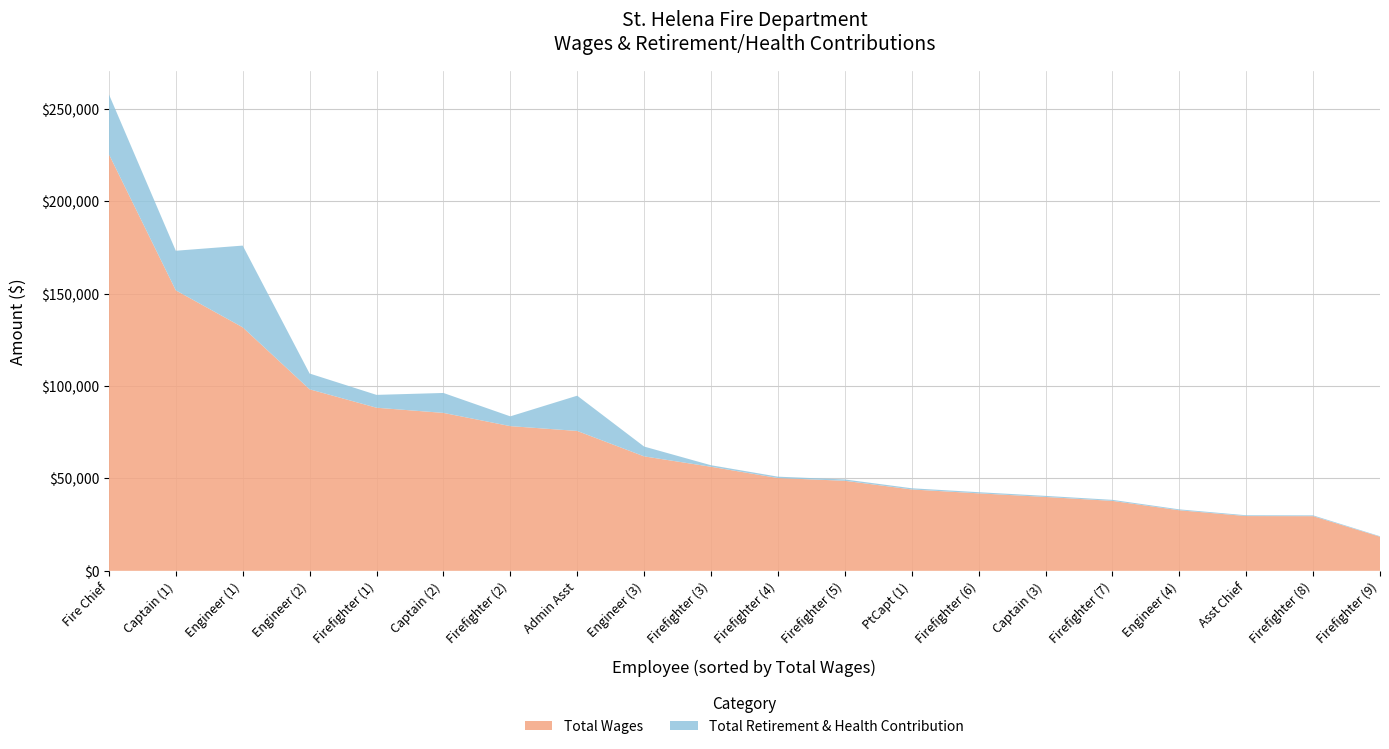

Reading left to right, list all the values displayed in this chart.

Total Wages: 0=225482	1=151825	2=131807	3=98260	4=88288	5=85491	6=78332	7=75718	8=61959	9=56333	10=50236	11=48748	12=44051	13=41952	14=39985	15=37869	16=32790	17=29644	18=29586	19=18459
Total Retirement & Health Contribution: 0=32432	1=21436	2=44240	3=8542	4=6956	5=10789	6=5287	7=19089	8=5315	9=824	10=736	11=714	12=646	13=616	14=587	15=556	16=483	17=437	18=436	19=275